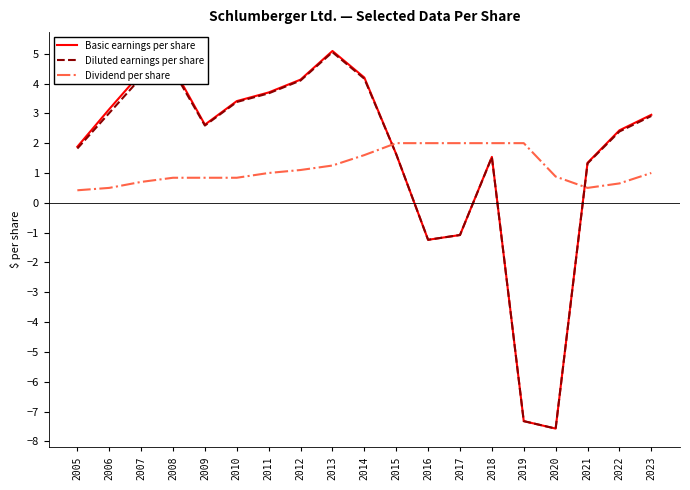

What are all the series names shown in the legend?

Basic earnings per share, Diluted earnings per share, Dividend per share